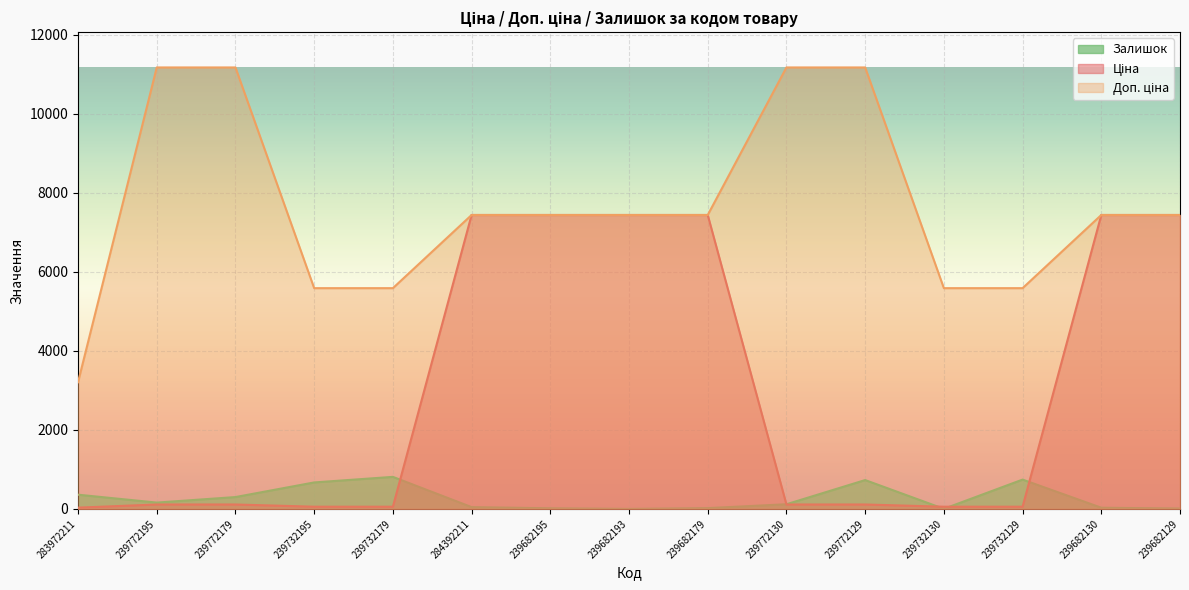

Reading left to right, list all the values displayed in this chart.

Ціна: 283972211=32.0	239772195=111.7	239772179=111.7	239732195=55.9	239732179=55.9	284392211=7436.2	239682195=7436.2	239682193=7436.2	239682179=7436.2	239772130=111.7	239772129=111.7	239732130=55.9	239732129=55.9	239682130=7436.2	239682129=7436.2
Доп. ціна: 283972211=3205.0	239772195=11169.0	239772179=11169.0	239732195=5585.0	239732179=5585.0	284392211=7436.2	239682195=7436.2	239682193=7436.2	239682179=7436.2	239772130=11169.0	239772129=11169.0	239732130=5585.0	239732129=5585.0	239682130=7436.2	239682129=7436.2
Залишок: 283972211=360.0	239772195=160.0	239772179=300.0	239732195=670.0	239732179=811.0	284392211=46.0	239682195=16.0	239682193=0.0	239682179=20.0	239772130=118.0	239772129=730.0	239732130=2.0	239732129=742.0	239682130=30.0	239682129=10.0